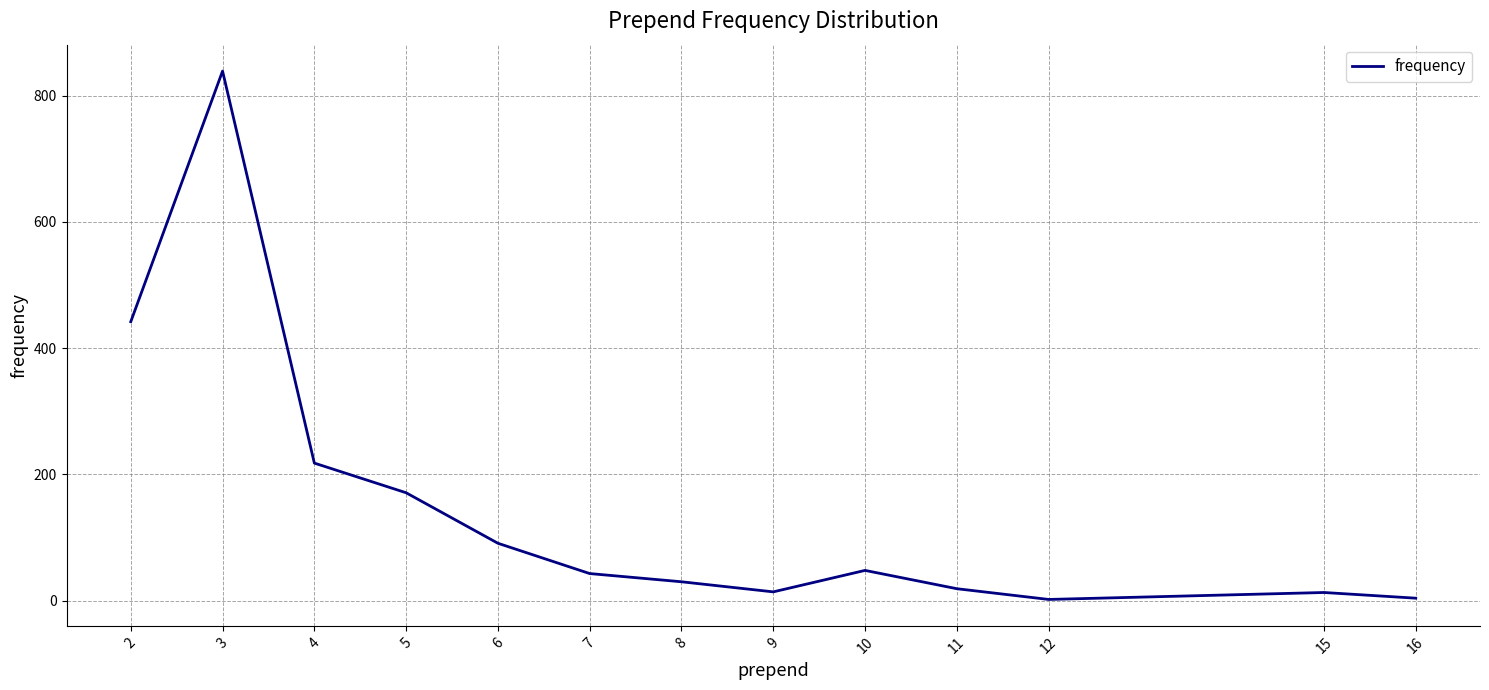

Is it true that the value at 5 is 171?

True